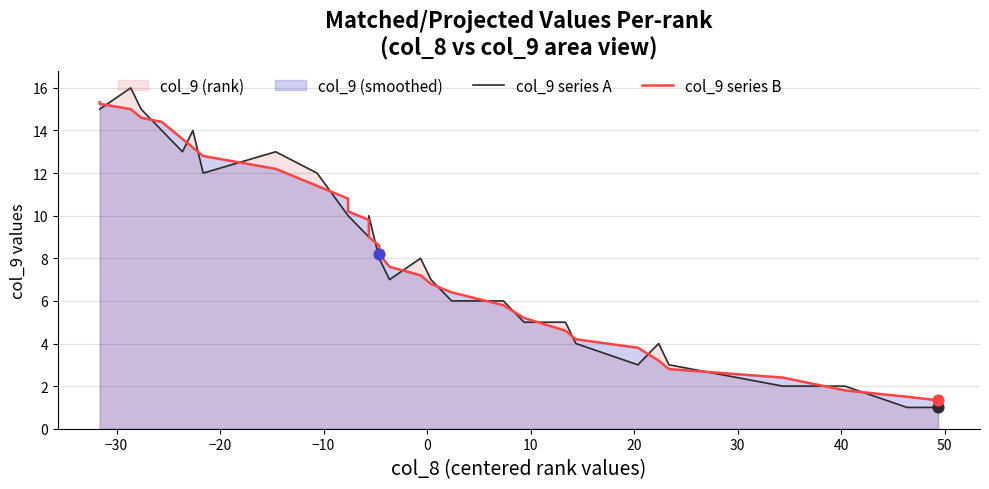

Which series contains the lowest Y value?

col_9 series A